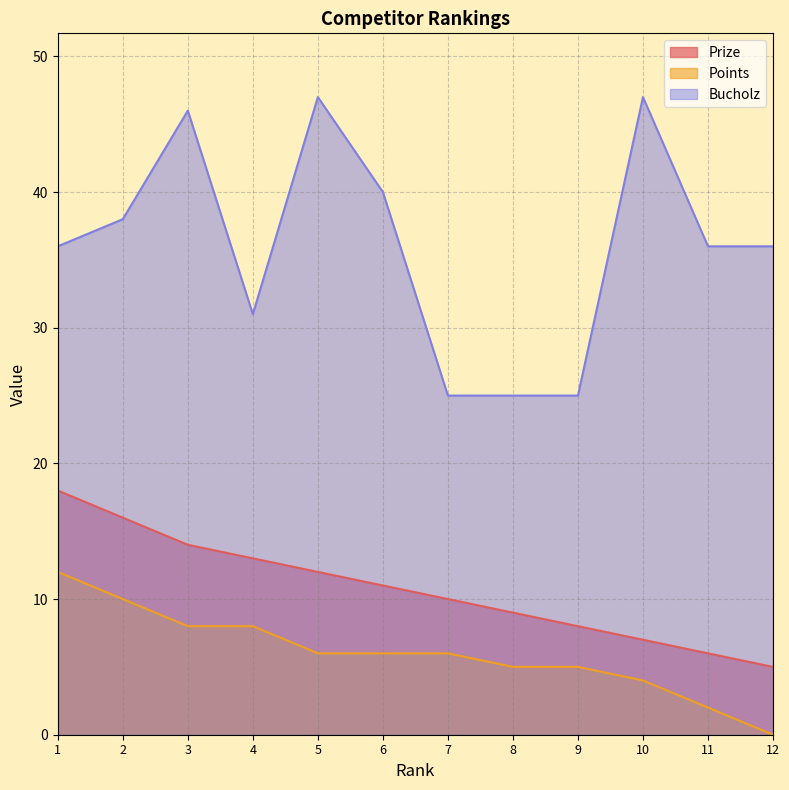

What is the average value of the Points series?

6